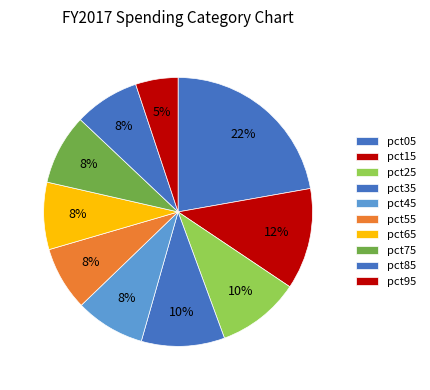

Count the number of slices in the pie.

10